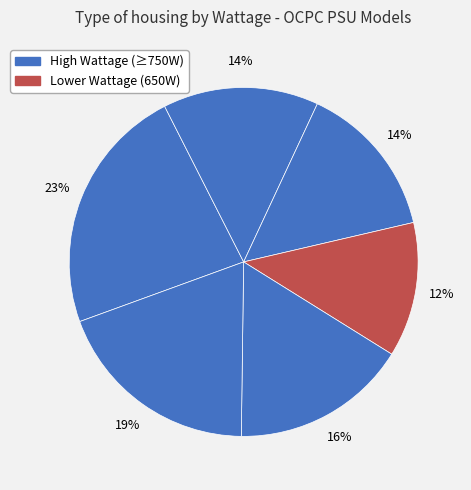

Count the number of slices in the pie.

6